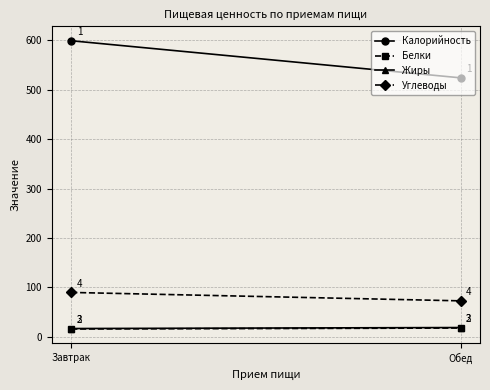

Which series has the largest range (max minus min)?

Калорийность